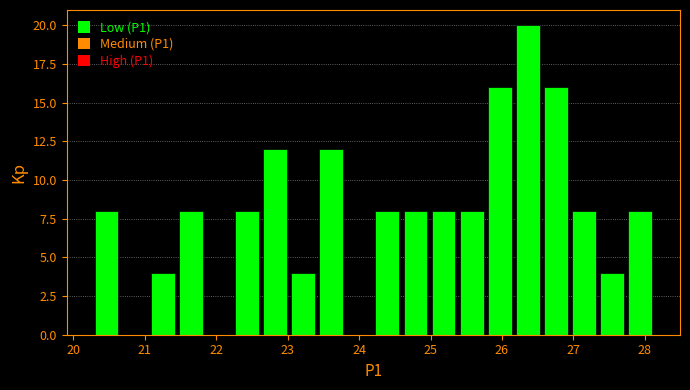

Around what value on the x-axis is the tallest bar? Give the approximate position of its centre, as read against the axis.

26.4